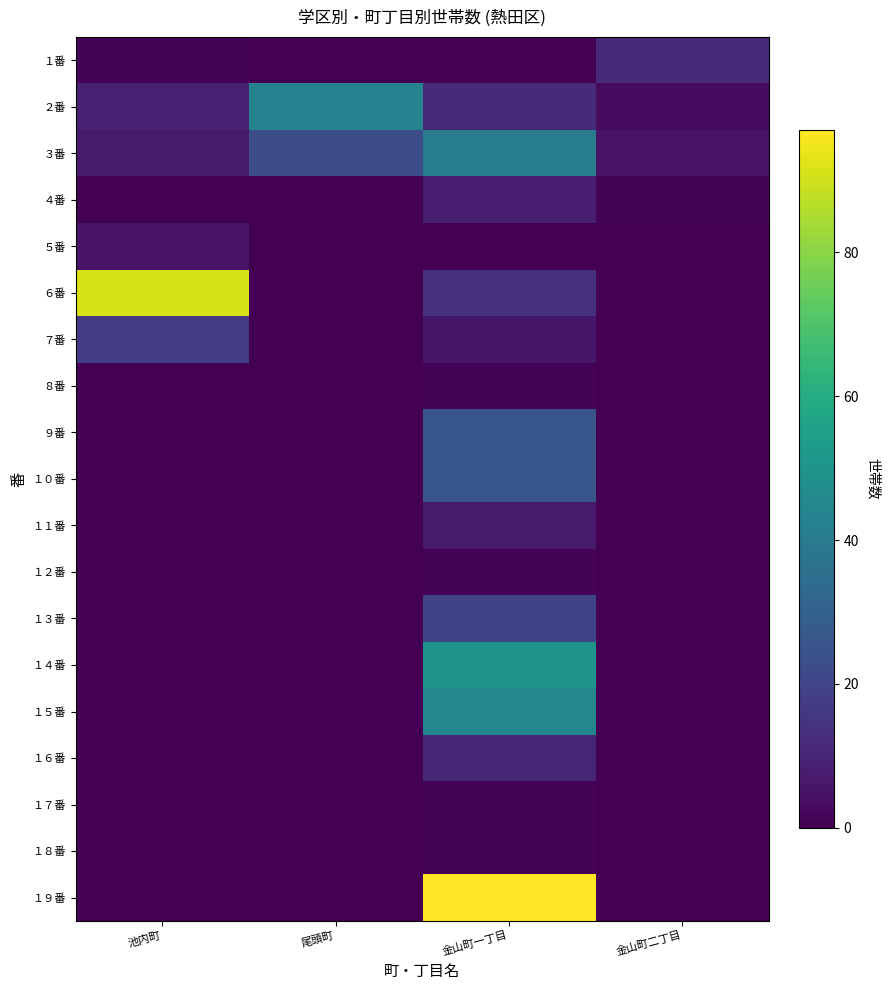

Reading left to right, extract all data points from this chart.

１番: 池内町=1	尾頭町=0	金山町一丁目=0	金山町二丁目=12
２番: 池内町=9	尾頭町=43	金山町一丁目=12	金山町二丁目=3
３番: 池内町=7	尾頭町=23	金山町一丁目=41	金山町二丁目=5
４番: 池内町=0	尾頭町=0	金山町一丁目=8	金山町二丁目=1
５番: 池内町=5	尾頭町=0	金山町一丁目=0	金山町二丁目=0
６番: 池内町=91	尾頭町=0	金山町一丁目=14	金山町二丁目=0
７番: 池内町=17	尾頭町=0	金山町一丁目=6	金山町二丁目=0
８番: 池内町=0	尾頭町=0	金山町一丁目=1	金山町二丁目=0
９番: 池内町=0	尾頭町=0	金山町一丁目=26	金山町二丁目=0
１０番: 池内町=0	尾頭町=0	金山町一丁目=26	金山町二丁目=0
１１番: 池内町=0	尾頭町=0	金山町一丁目=7	金山町二丁目=0
１２番: 池内町=0	尾頭町=0	金山町一丁目=1	金山町二丁目=0
１３番: 池内町=0	尾頭町=0	金山町一丁目=20	金山町二丁目=0
１４番: 池内町=0	尾頭町=0	金山町一丁目=50	金山町二丁目=0
１５番: 池内町=0	尾頭町=0	金山町一丁目=45	金山町二丁目=0
１６番: 池内町=0	尾頭町=0	金山町一丁目=10	金山町二丁目=0
１７番: 池内町=0	尾頭町=0	金山町一丁目=1	金山町二丁目=0
１８番: 池内町=0	尾頭町=0	金山町一丁目=1	金山町二丁目=0
１９番: 池内町=0	尾頭町=0	金山町一丁目=97	金山町二丁目=0